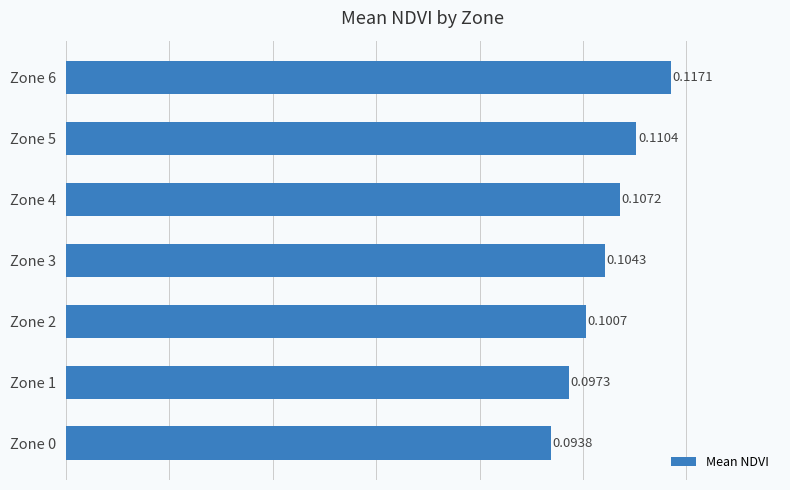

Which has a higher value, Zone 5 or Zone 0?

Zone 5